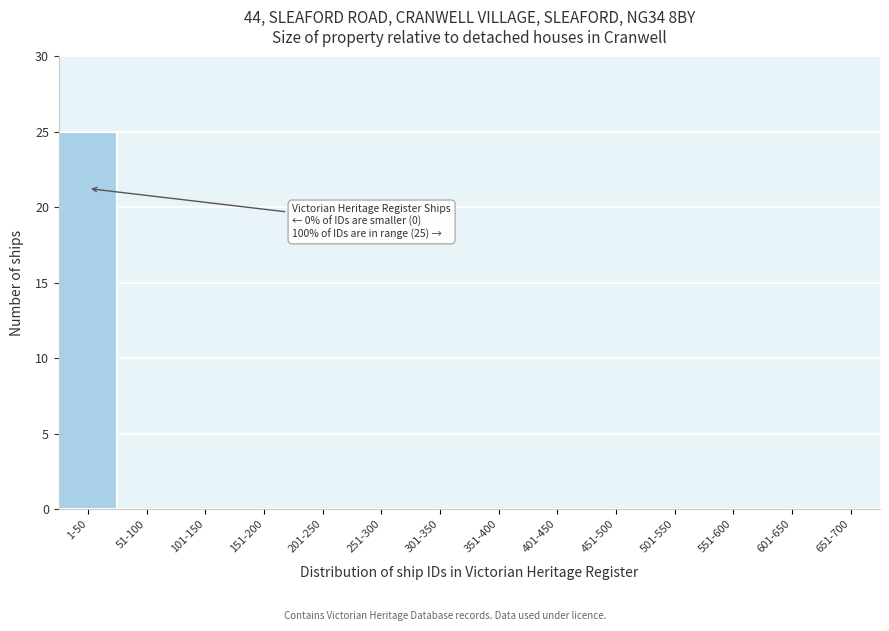

Reading left to right, what are all the values shown in this chart?

1-50=25	51-100=0	101-150=0	151-200=0	201-250=0	251-300=0	301-350=0	351-400=0	401-450=0	451-500=0	501-550=0	551-600=0	601-650=0	651-700=0